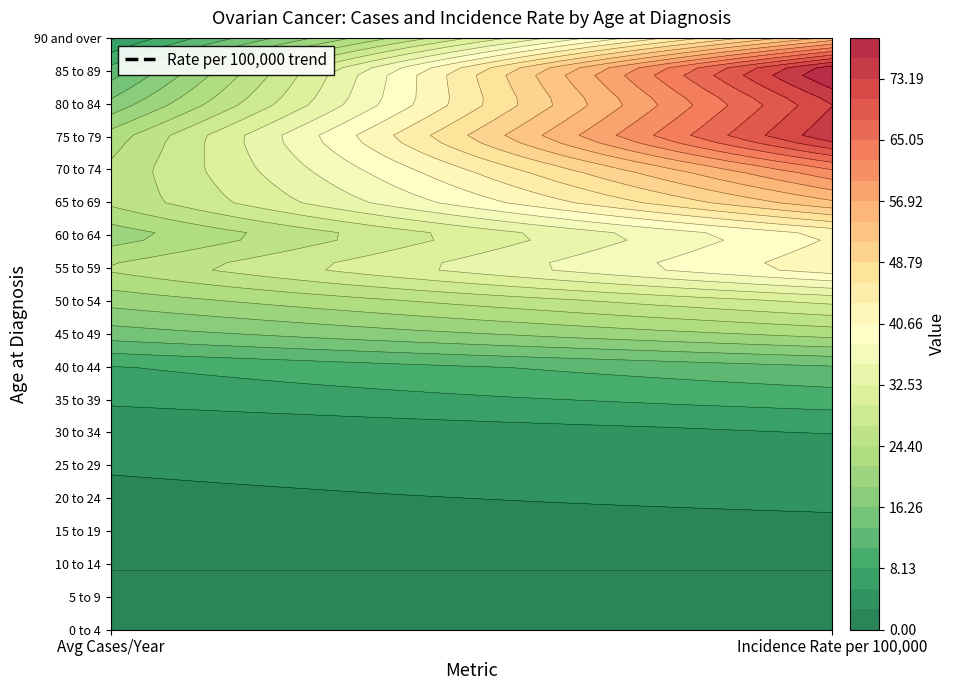

Between 0 and 1, which series saw the biggest shift?

85 to 89